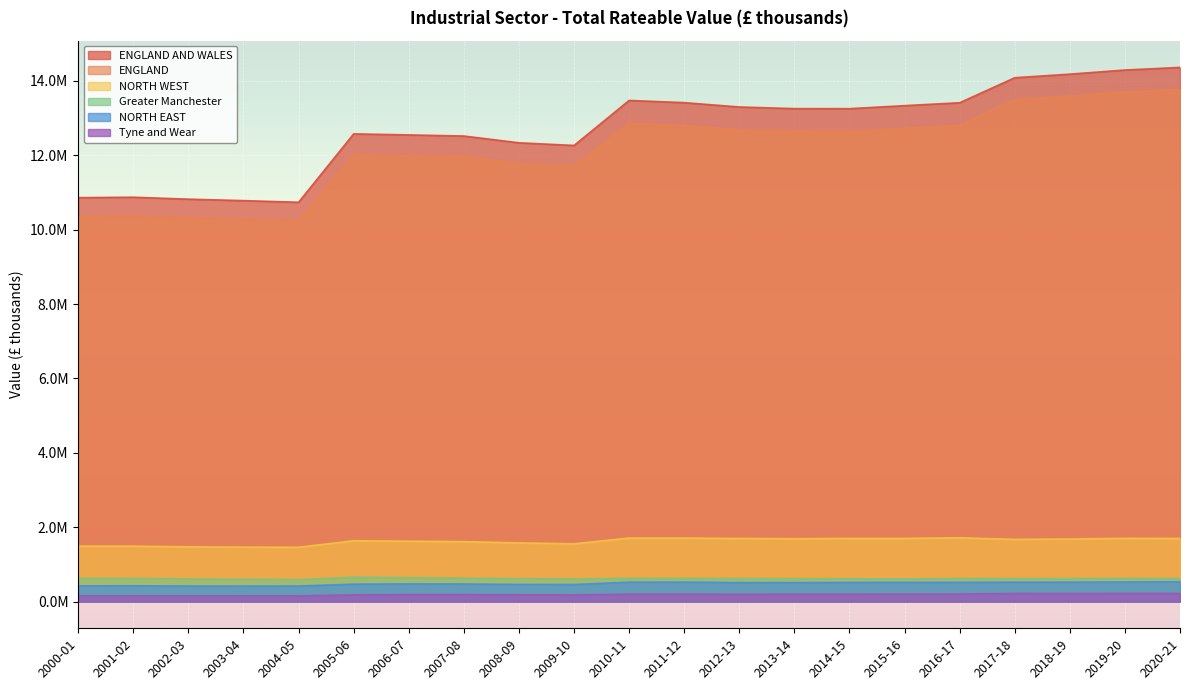

True or false: ENGLAND AND WALES has more than 2 points higher than both neighbors.

True